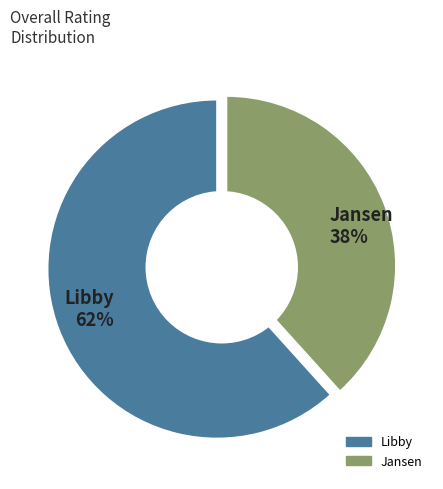

Approximately how many times larger is the value at Libby compared to Jansen?

1.6